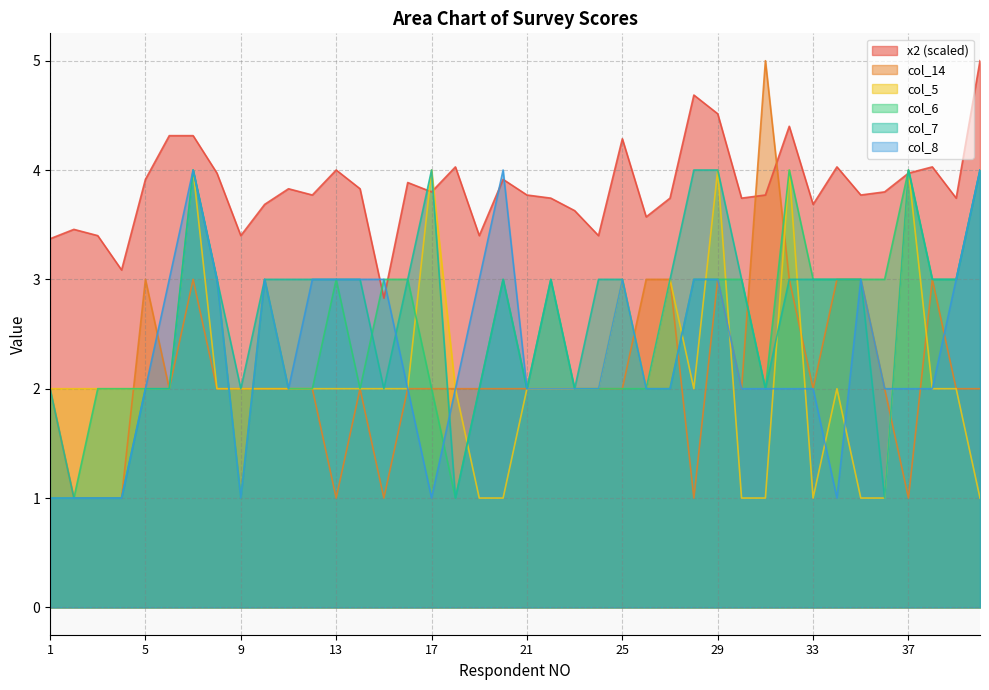

Which series has the largest total across all categories?

x2 (scaled)